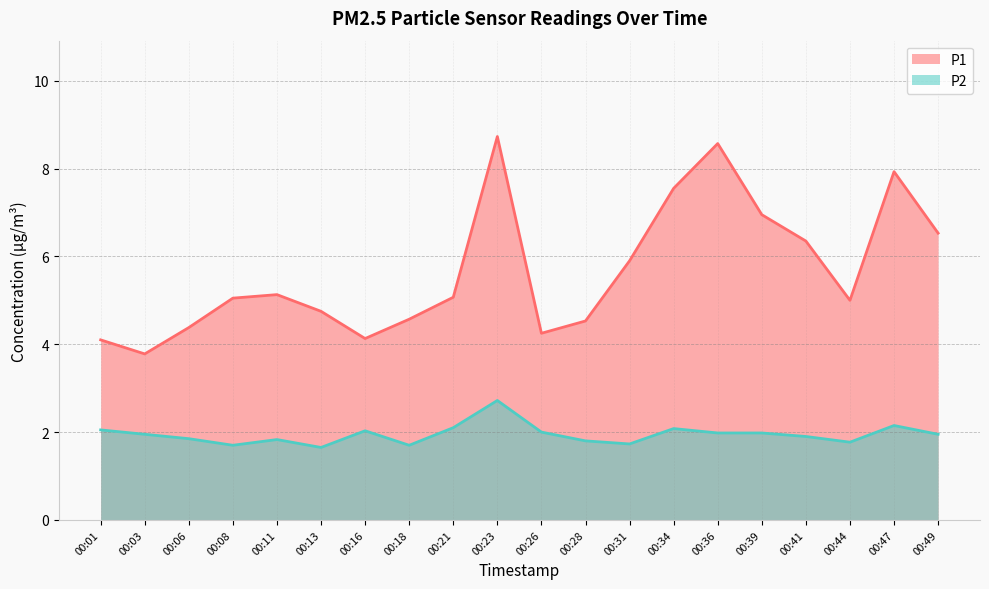

True or false: P2 has a value of 2.0 at 00:36.

True